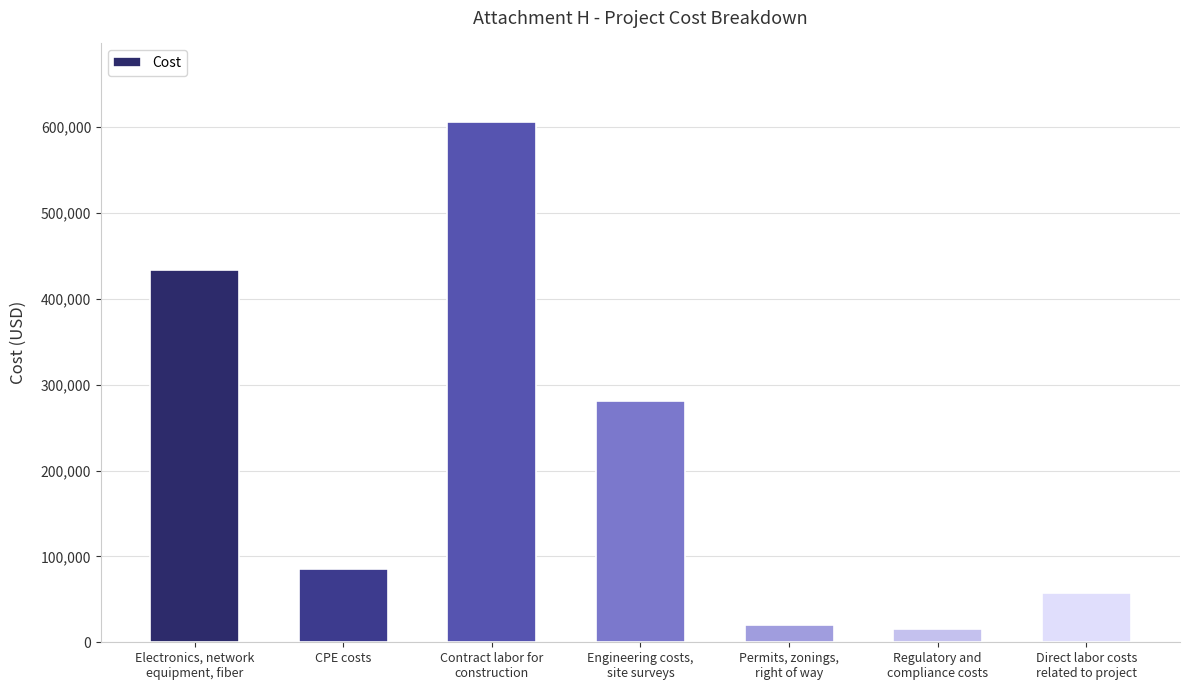

What is the label of the 6th bar from the right?

CPE costs